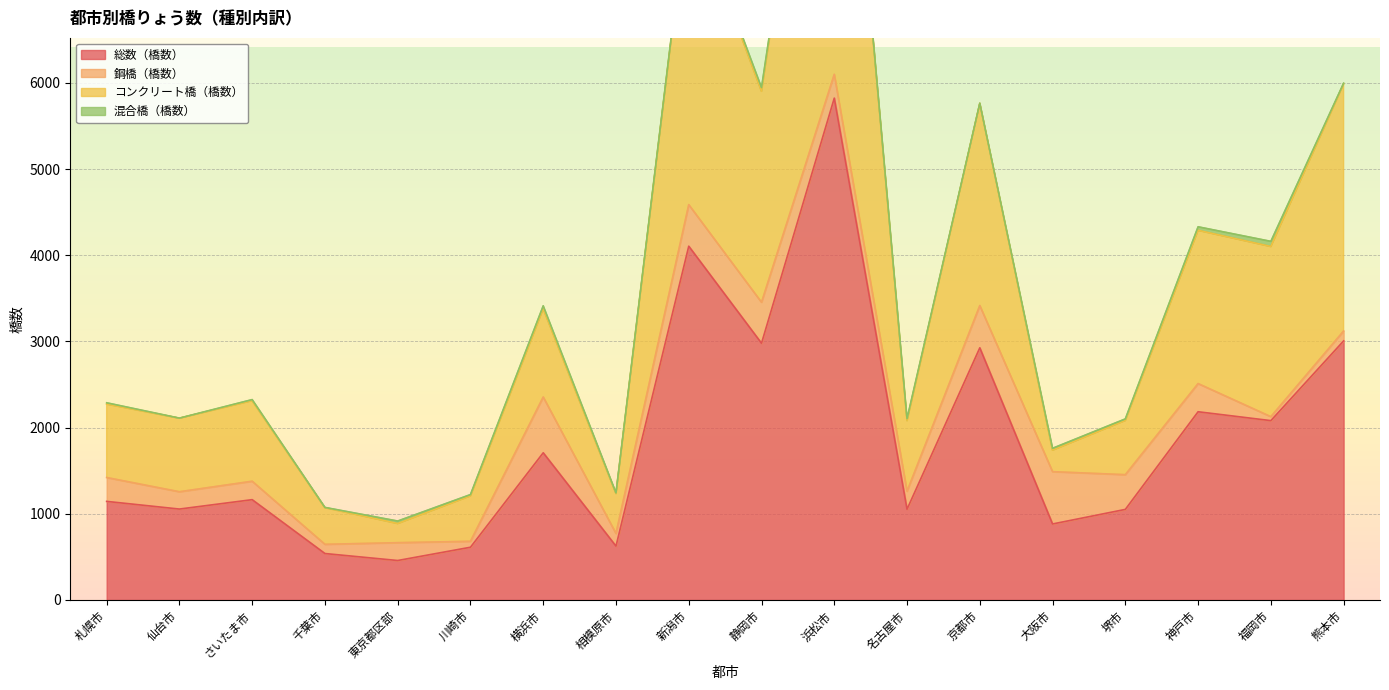

Read the 総数（橋数） value at さいたま市.

1164